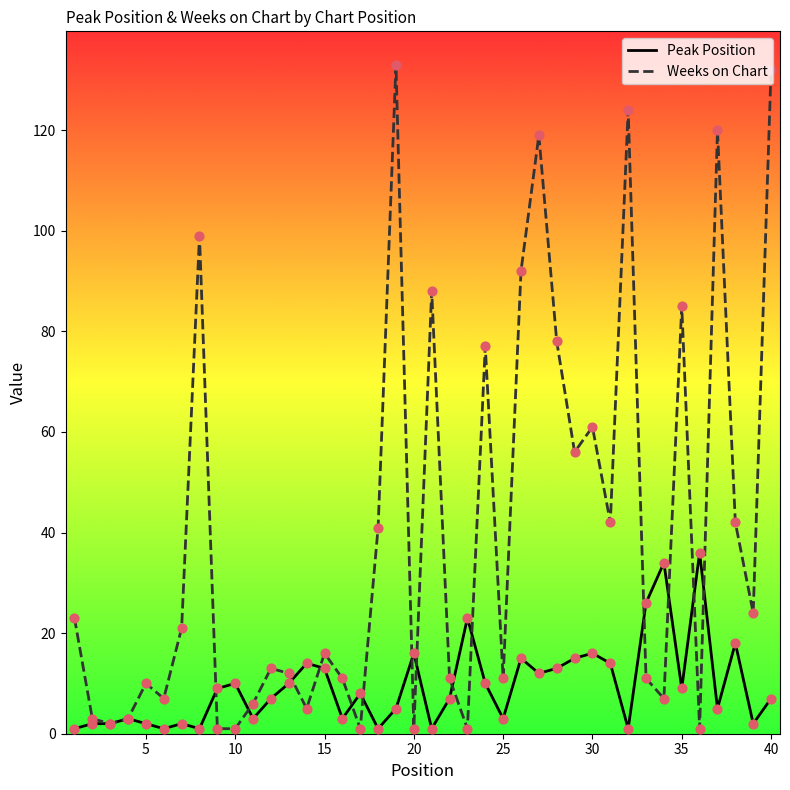

What are all the series names shown in the legend?

Peak Position, Weeks on Chart